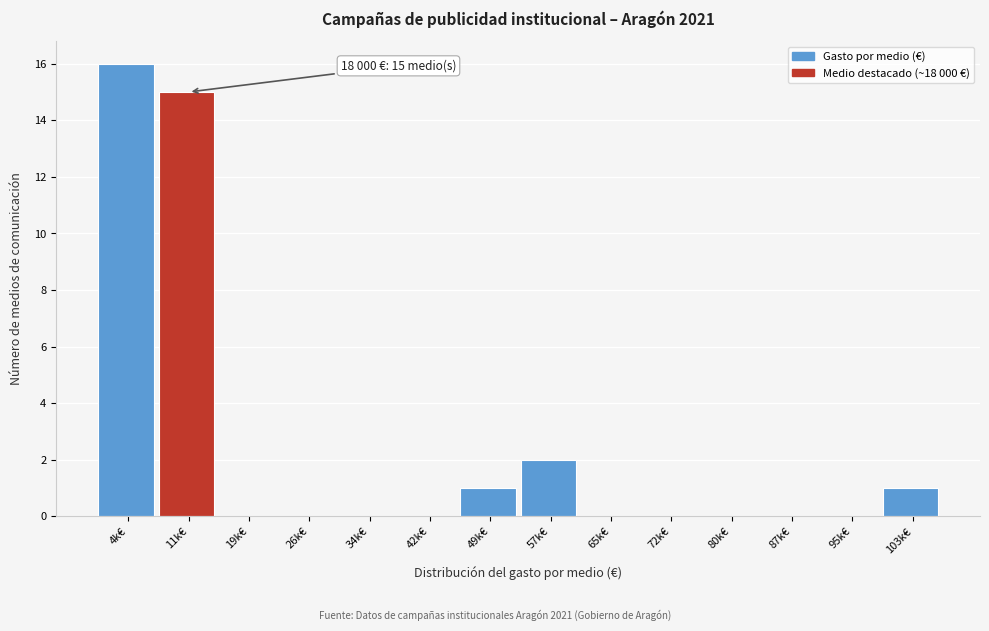

Reading right to left, extract all data points from this chart.

103k€=1	95k€=0	87k€=0	80k€=0	72k€=0	65k€=0	57k€=2	49k€=1	42k€=0	34k€=0	26k€=0	19k€=0	11k€=15	4k€=16